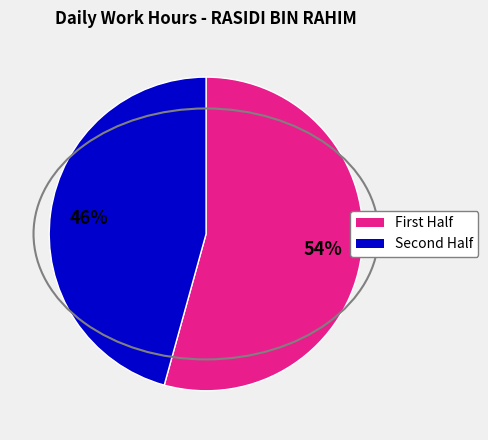

Does any single category account for the majority?

Yes